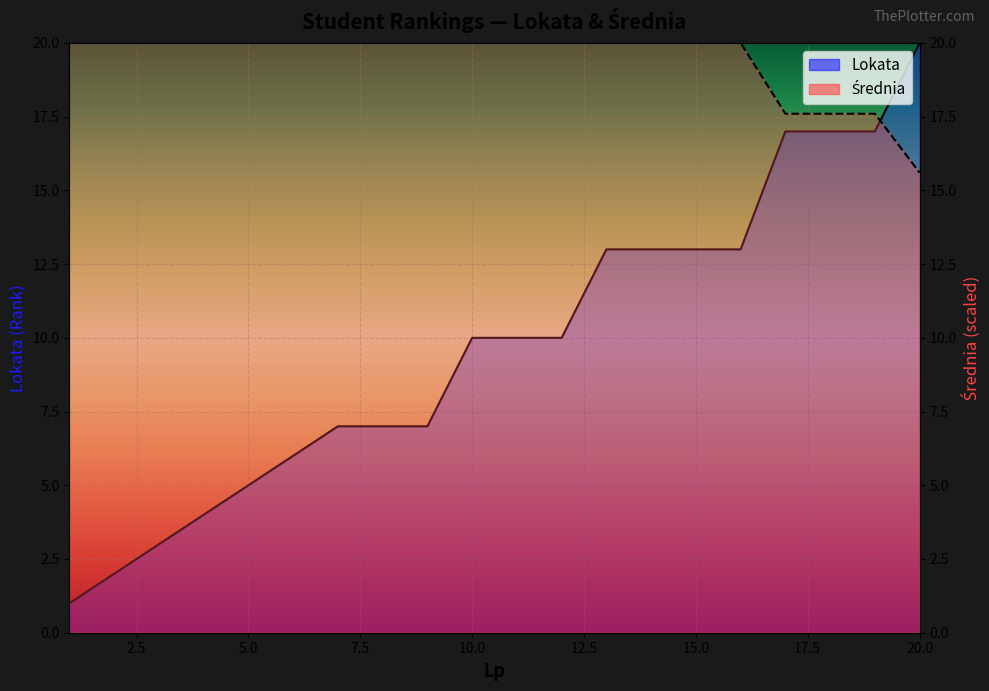

How many distinct data groups are displayed?

2